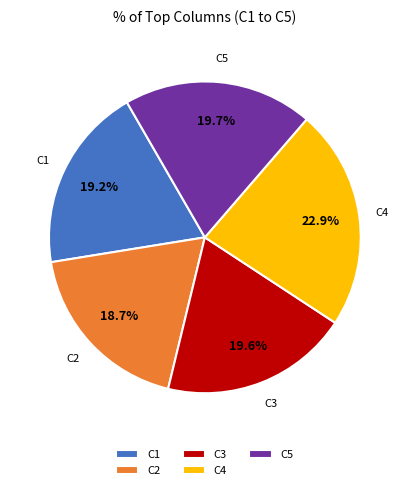

Between C5 and C4, which is larger?

C4